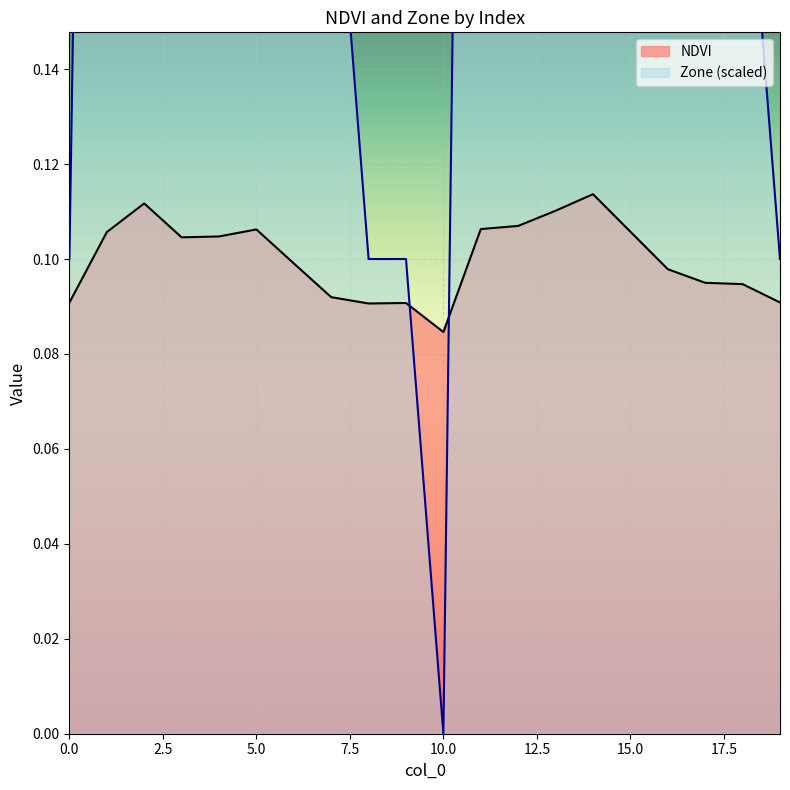

What is the value of the NDVI point at the 10th from the left?

0.1